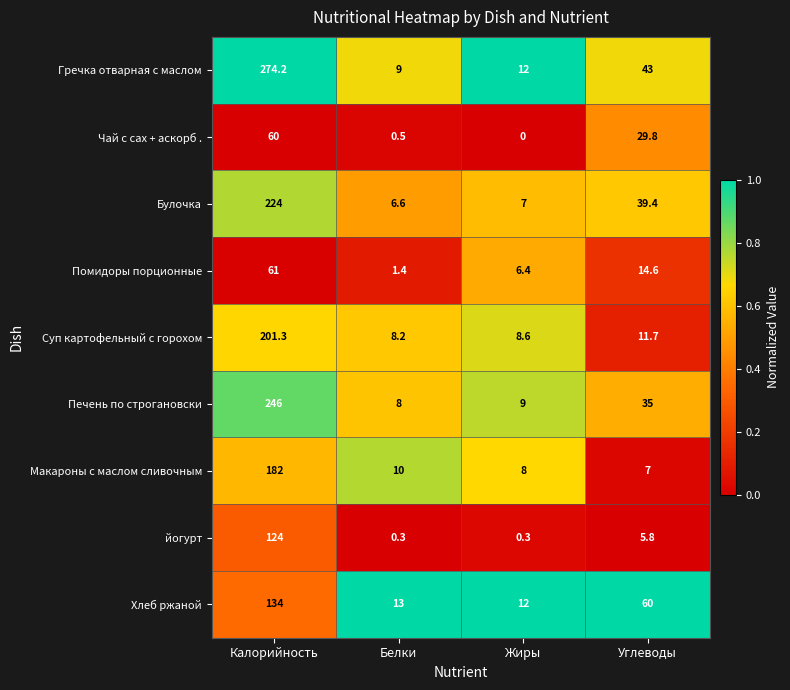

At which category is the sum across all series the highest?

Калорийность